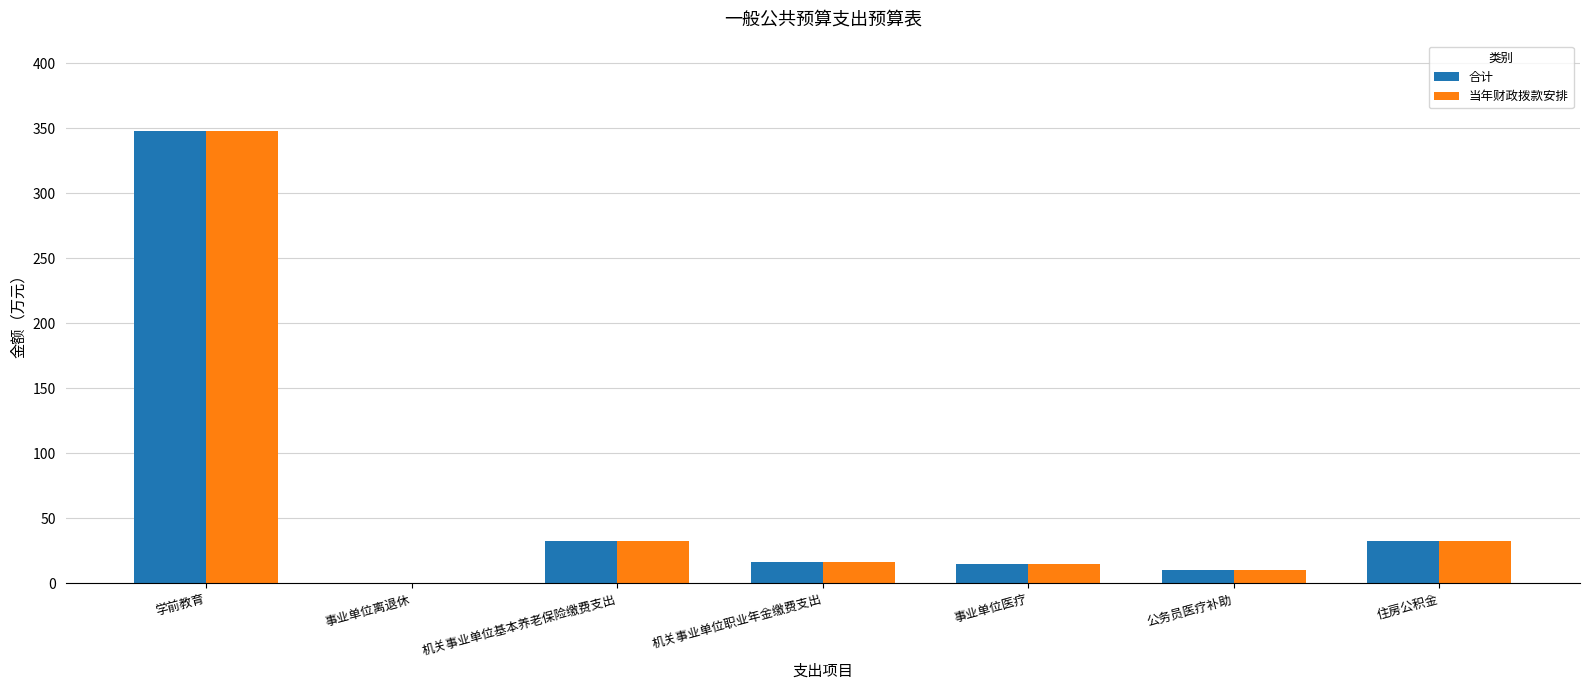

What is the approximate value of 当年财政拨款安排 at 机关事业单位基本养老保险缴费支出?

32.9